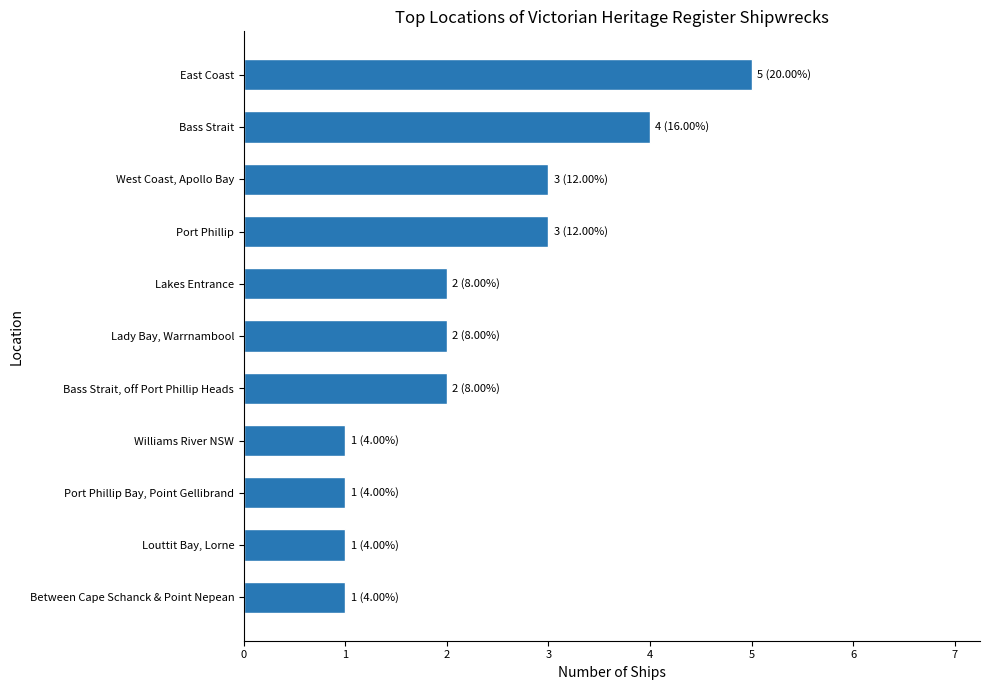

What is the maximum value shown in the chart?

5